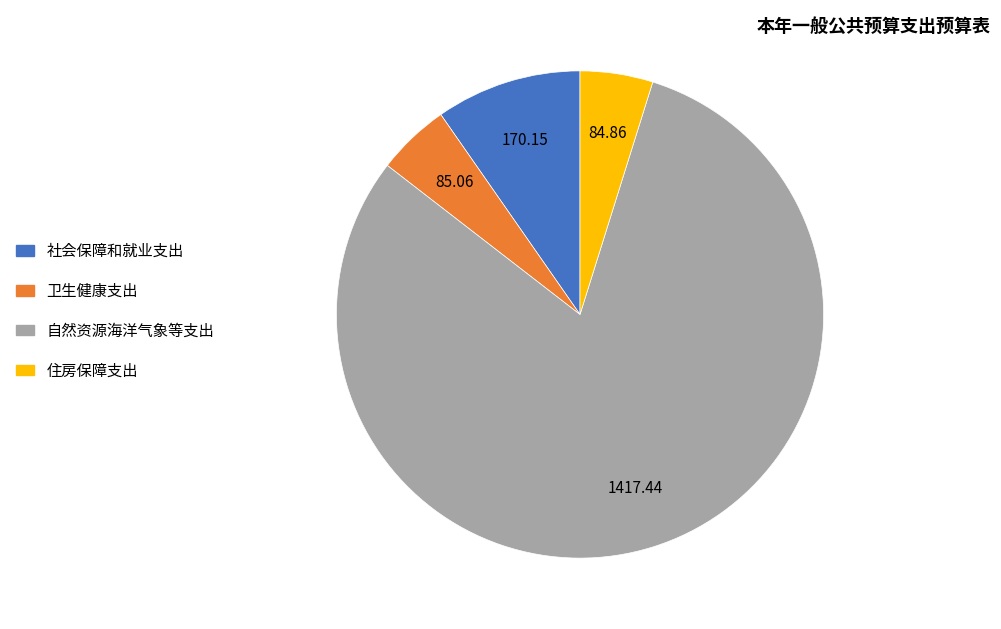

How many slices are in this pie chart?

4